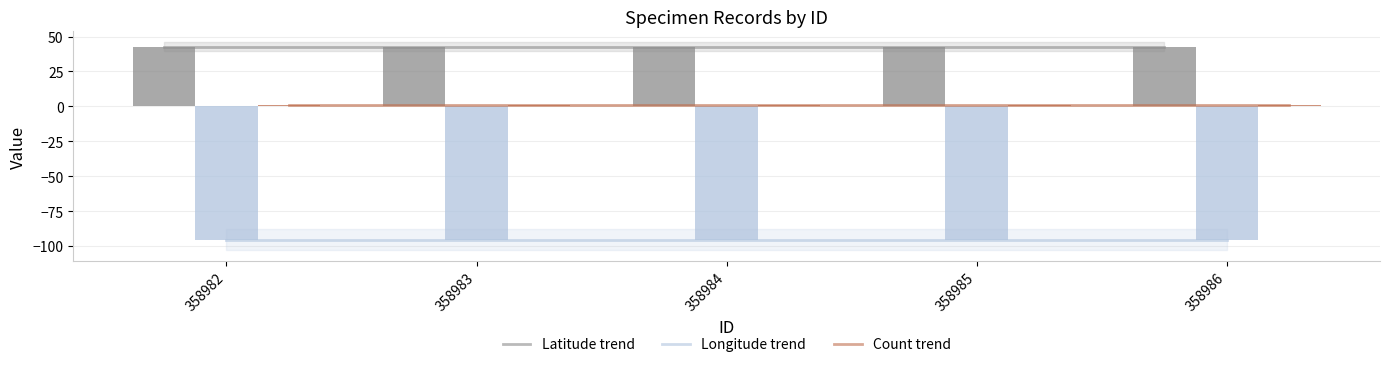

Reading left to right, extract all data points from this chart.

Latitude trend: 358982=42.8	358983=42.8	358984=42.8	358985=42.8	358986=42.8
Longitude trend: 358982=-95.4	358983=-95.4	358984=-95.4	358985=-95.4	358986=-95.4
Count trend: 358982=1.0	358983=1.0	358984=1.0	358985=1.0	358986=1.0
Latitude: 358982=42.8	358983=42.8	358984=42.8	358985=42.8	358986=42.8
Longitude: 358982=-95.4	358983=-95.4	358984=-95.4	358985=-95.4	358986=-95.4
Count: 358982=1.0	358983=1.0	358984=1.0	358985=1.0	358986=1.0